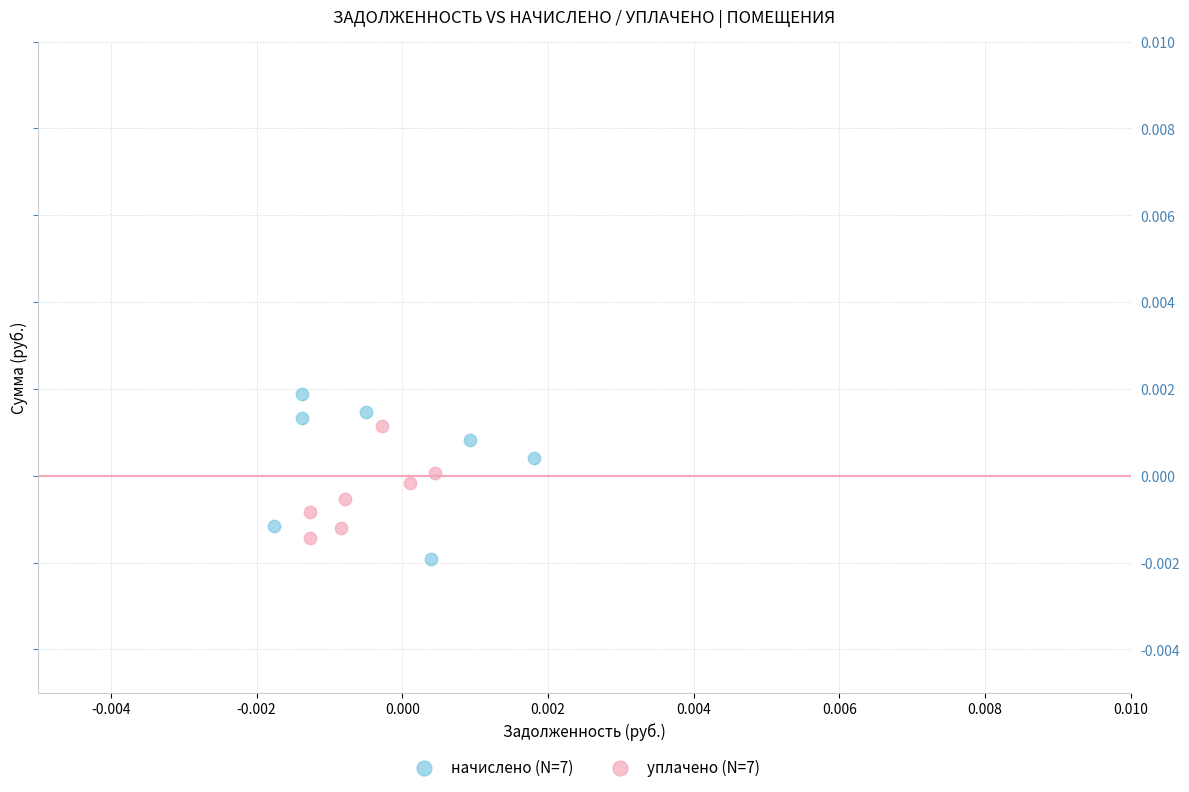

Which series has the widest spread of Y values?

начислено (N=7)